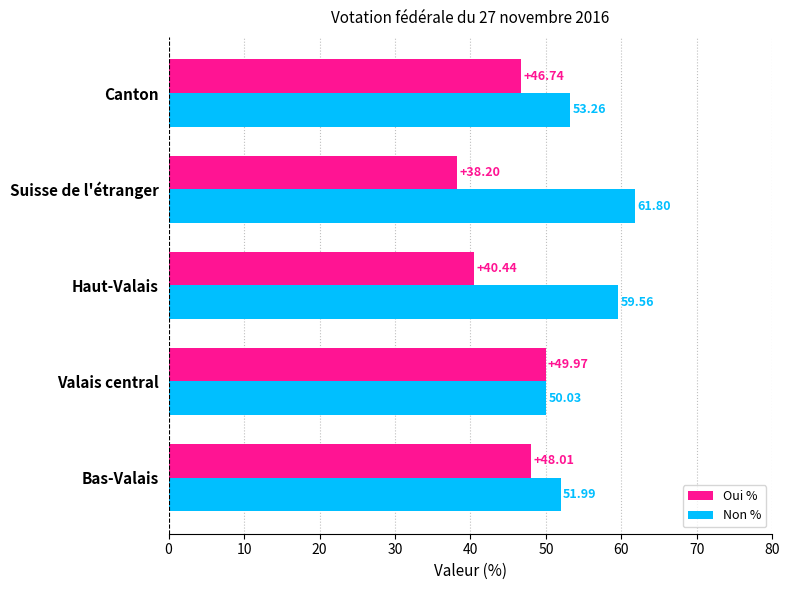

At which label is Oui % closest to 44?

Canton